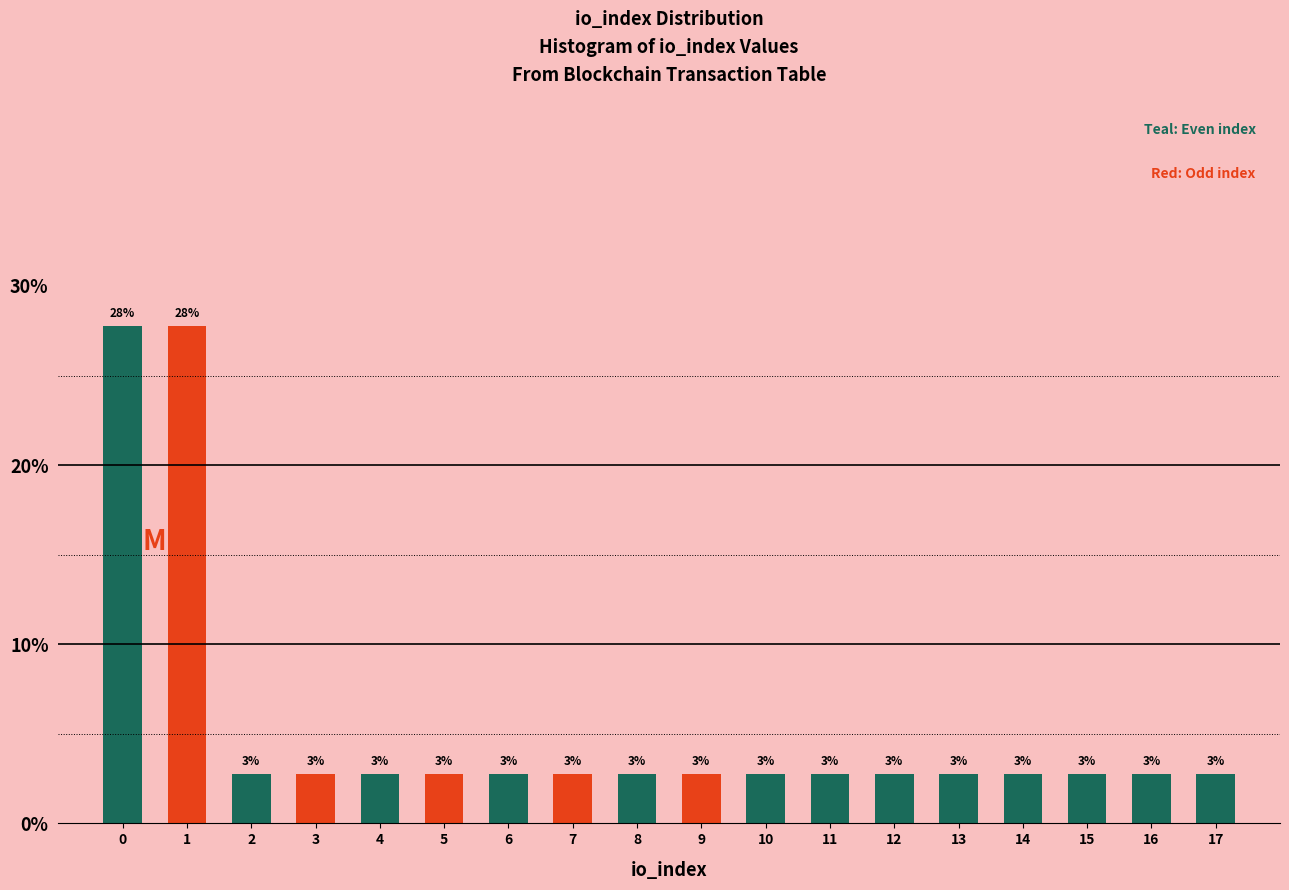

Does the chart contain any negative values?

No